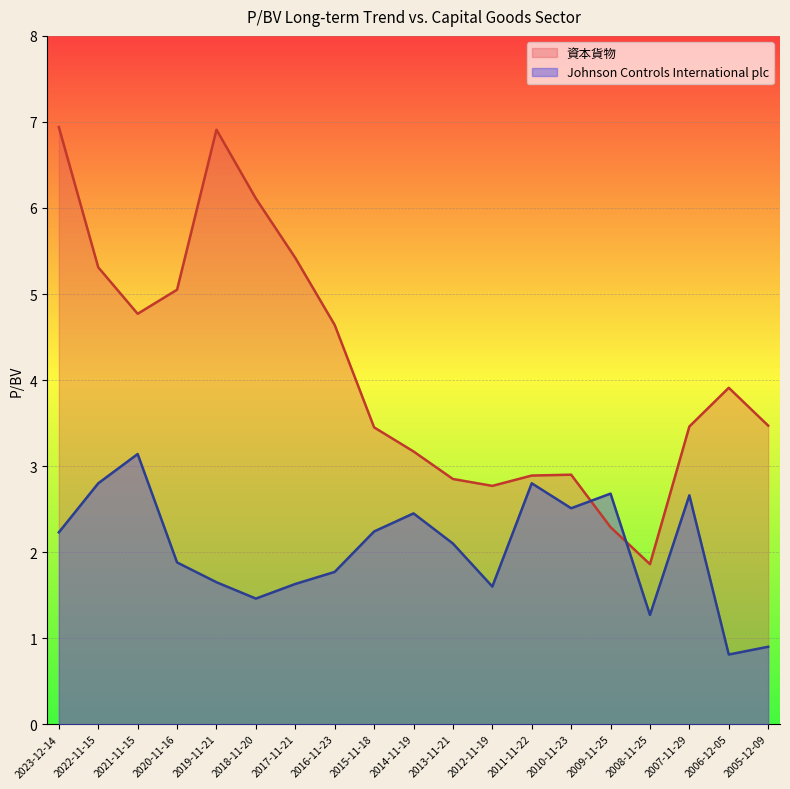

Which series has the largest range (max minus min)?

資本貨物